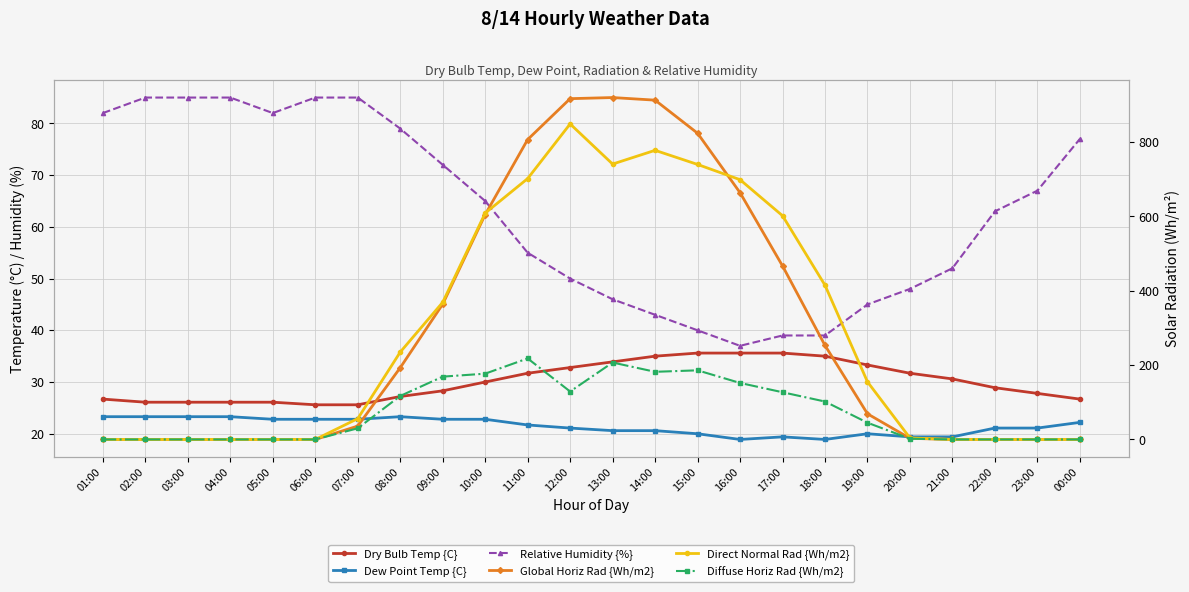

What is the value of the Relative Humidity {%} point at the 13th from the left?

46.0